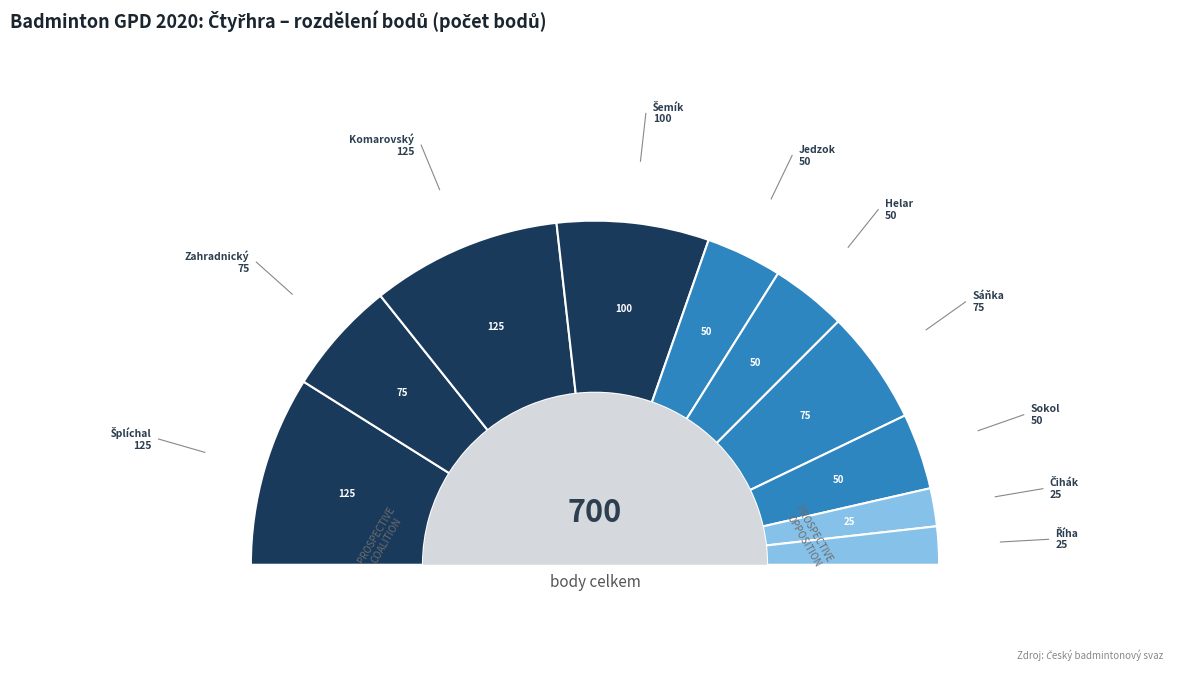

What is the change in value from Šemík Vladimír to Říha Michal?

-75